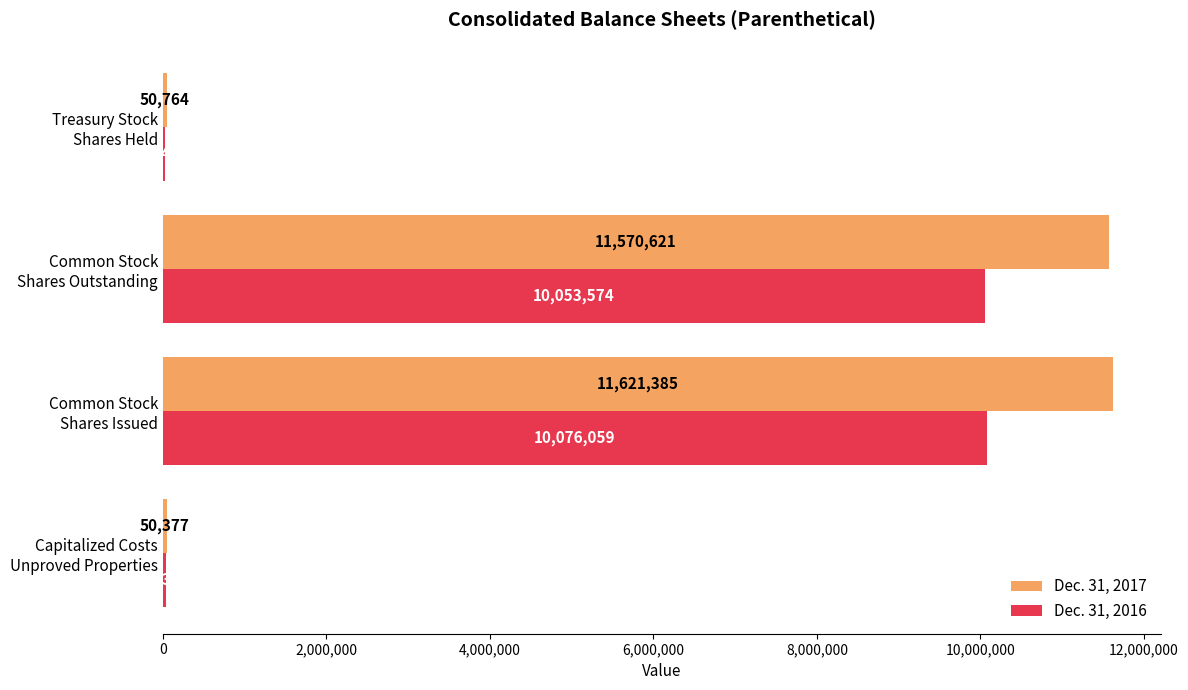

What is the highest value of the Dec. 31, 2016 series?

10076059